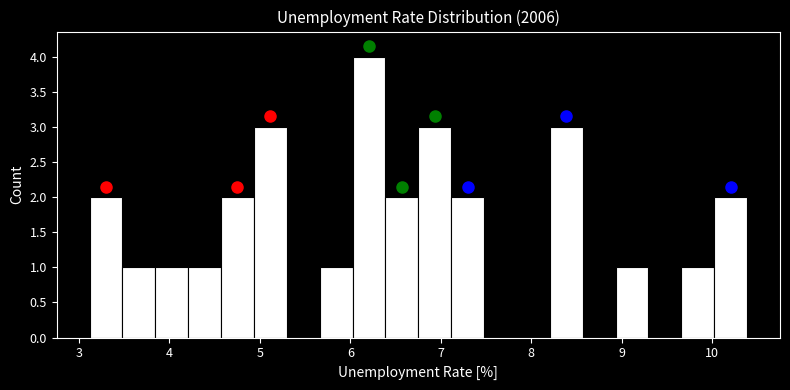

Around what value on the x-axis is the tallest bar? Give the approximate position of its centre, as read against the axis.

6.2